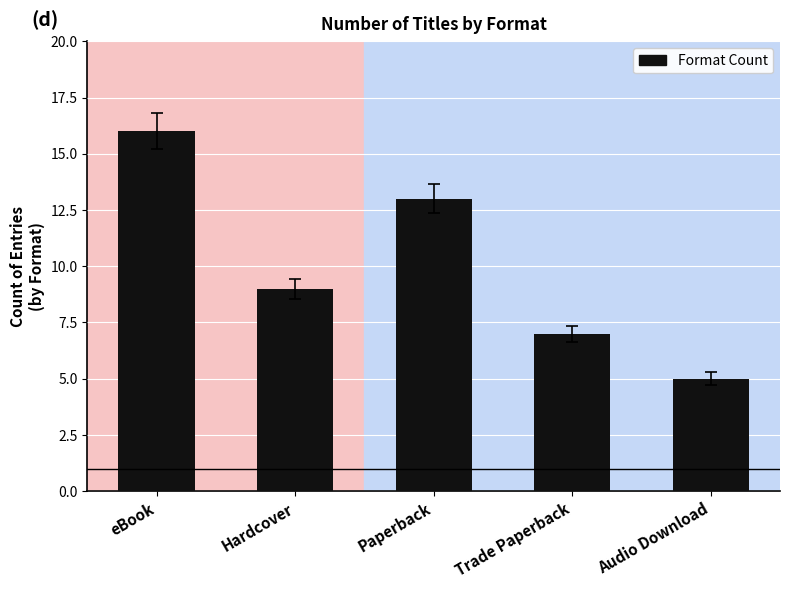

What is the minimum value shown in the chart?

5